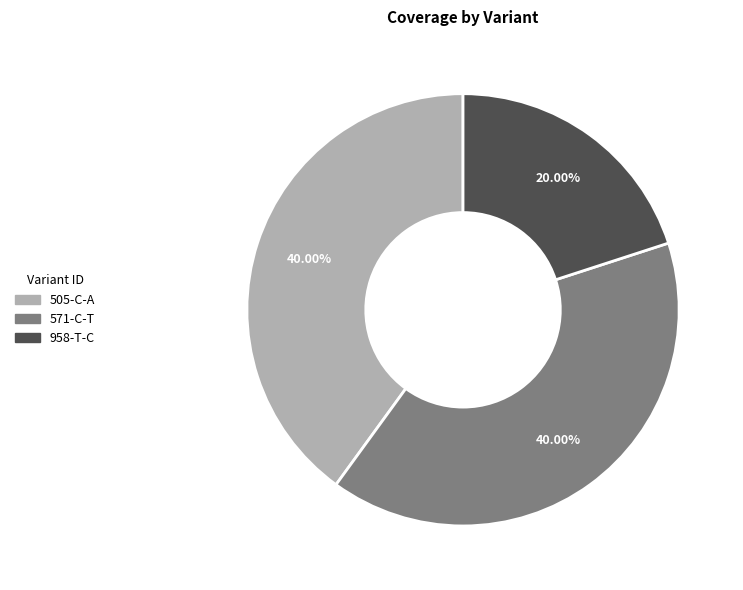

How many slices are in this pie chart?

3